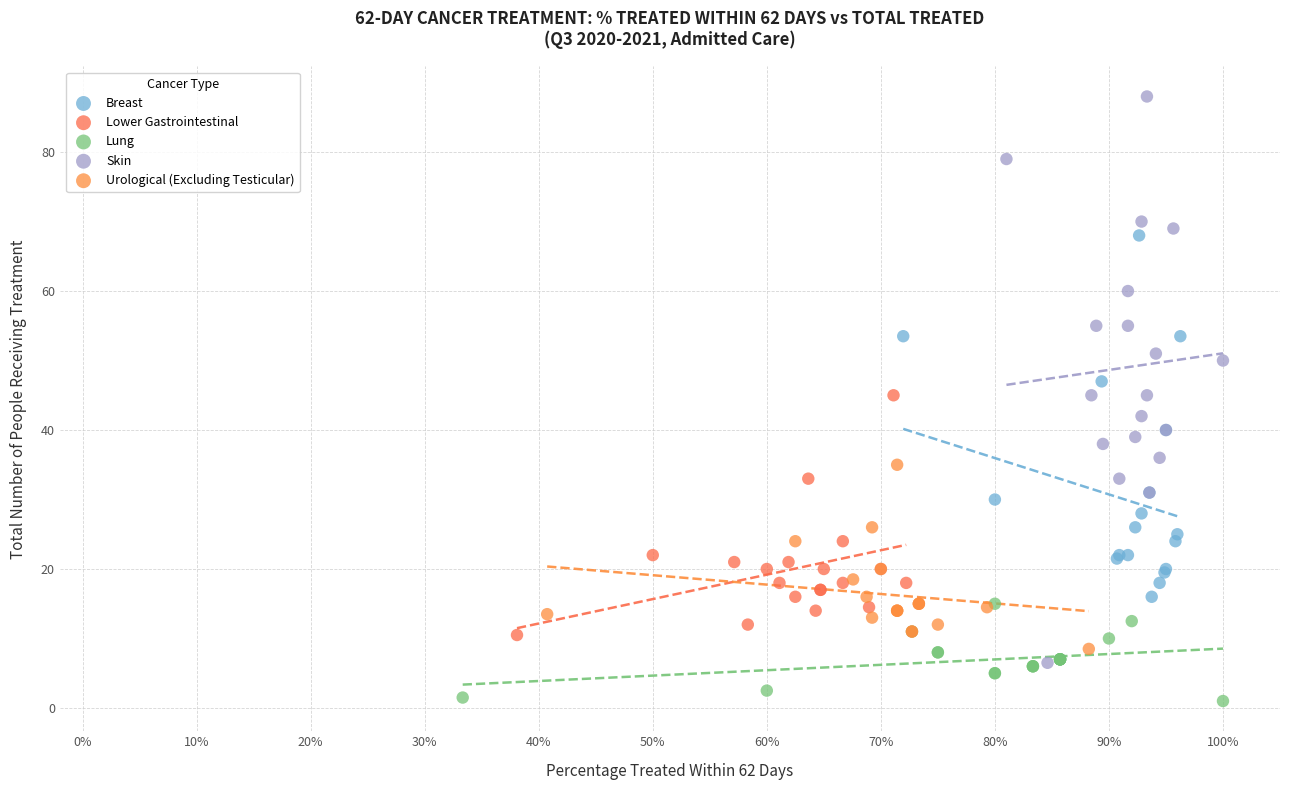

Which series contains the lowest Y value?

Lung